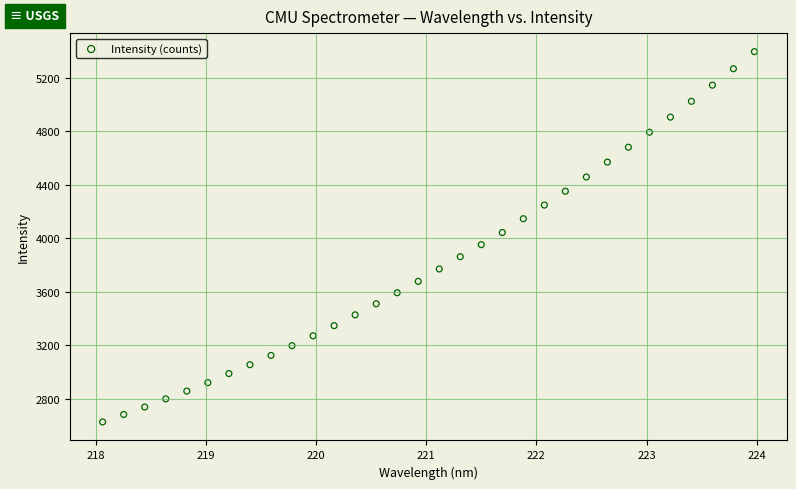

What is the range of X values (max minus min)?

5.9